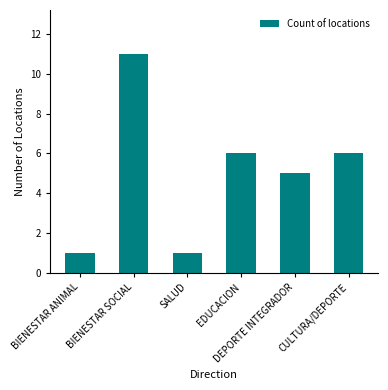

What is the difference between the maximum and minimum values?

10